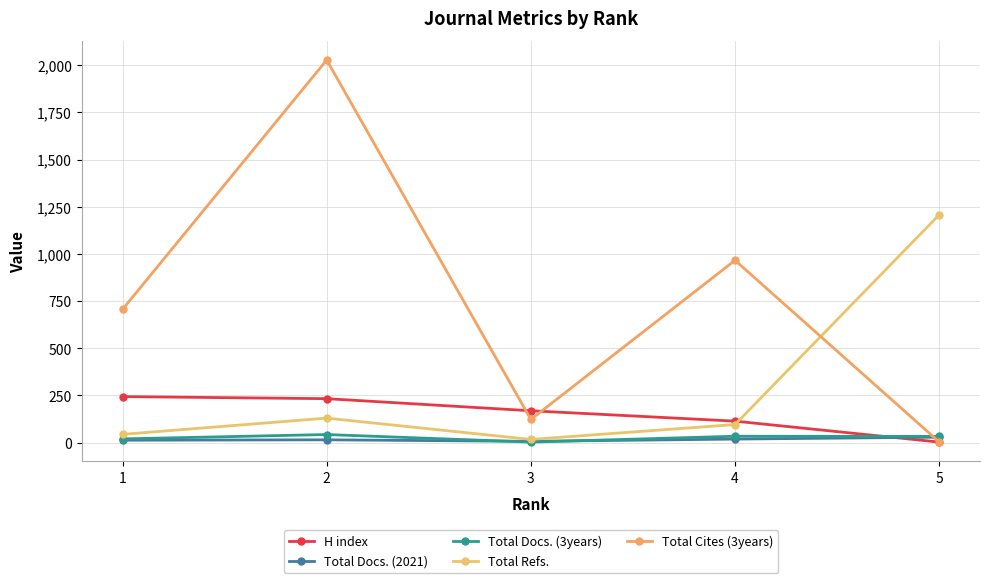

How many data points does each series have?

5